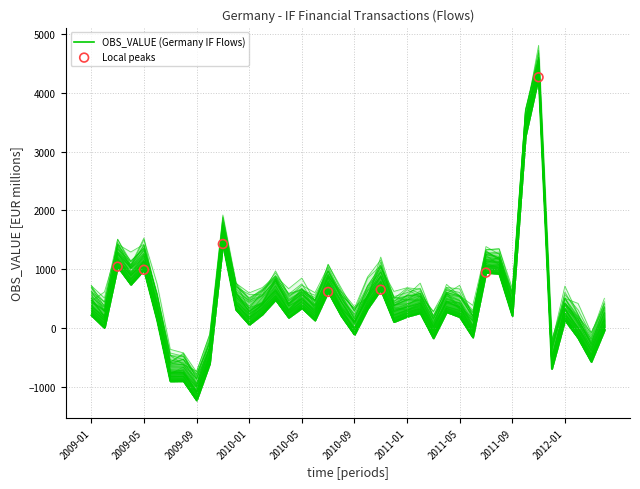

What is the ratio of the value at 2010-04 to the value at 2010-08?

0.9